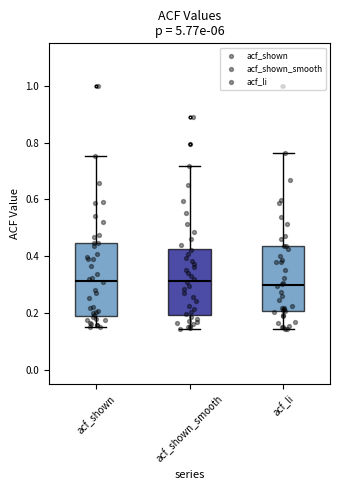

Reading left to right, read every box against the y-axis: the position of its median line, the range the box covers, and the ends of its whiskers. The values are not printed on the chart, so give them approximately, as read against the axis.

acf_shown: median 0.32, box 0.20 to 0.44, whiskers 0.14 to 0.76
acf_shown_smooth: median 0.32, box 0.20 to 0.42, whiskers 0.14 to 0.72
acf_li: median 0.30, box 0.20 to 0.44, whiskers 0.14 to 0.76